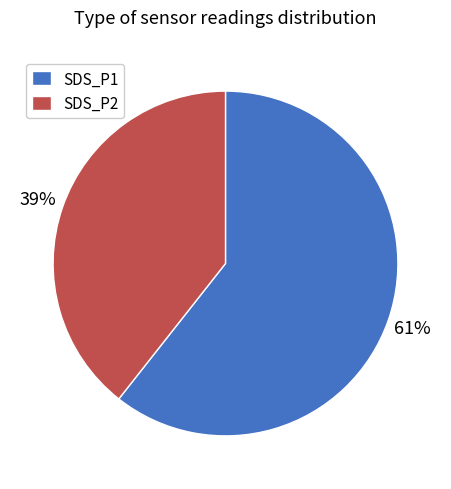

Between SDS_P2 and SDS_P1, which is larger?

SDS_P1